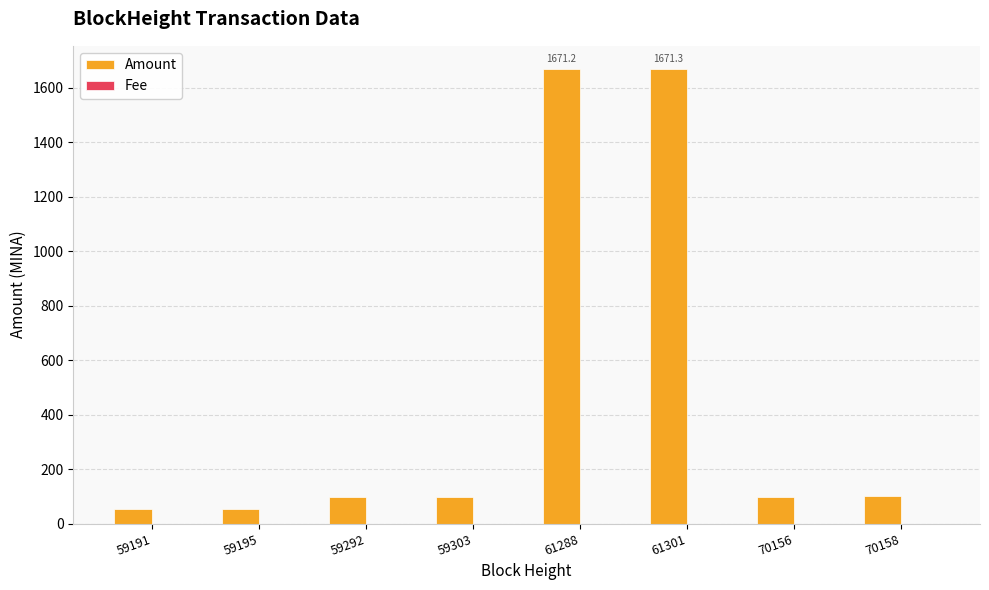

The value of Amount at 61288 is 2410.7. True or false?

False